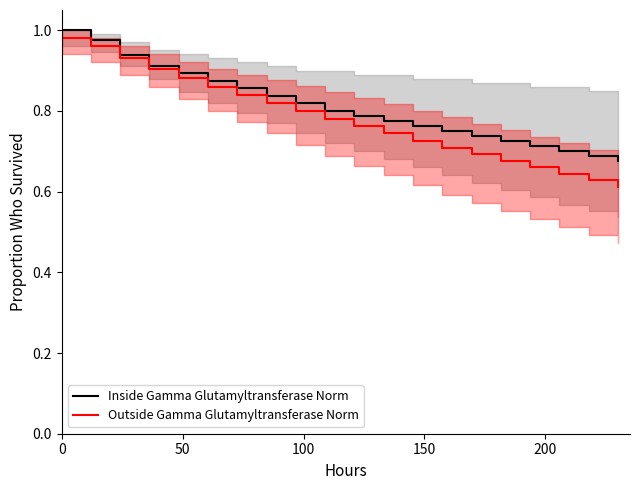

How many series are shown in this chart?

2